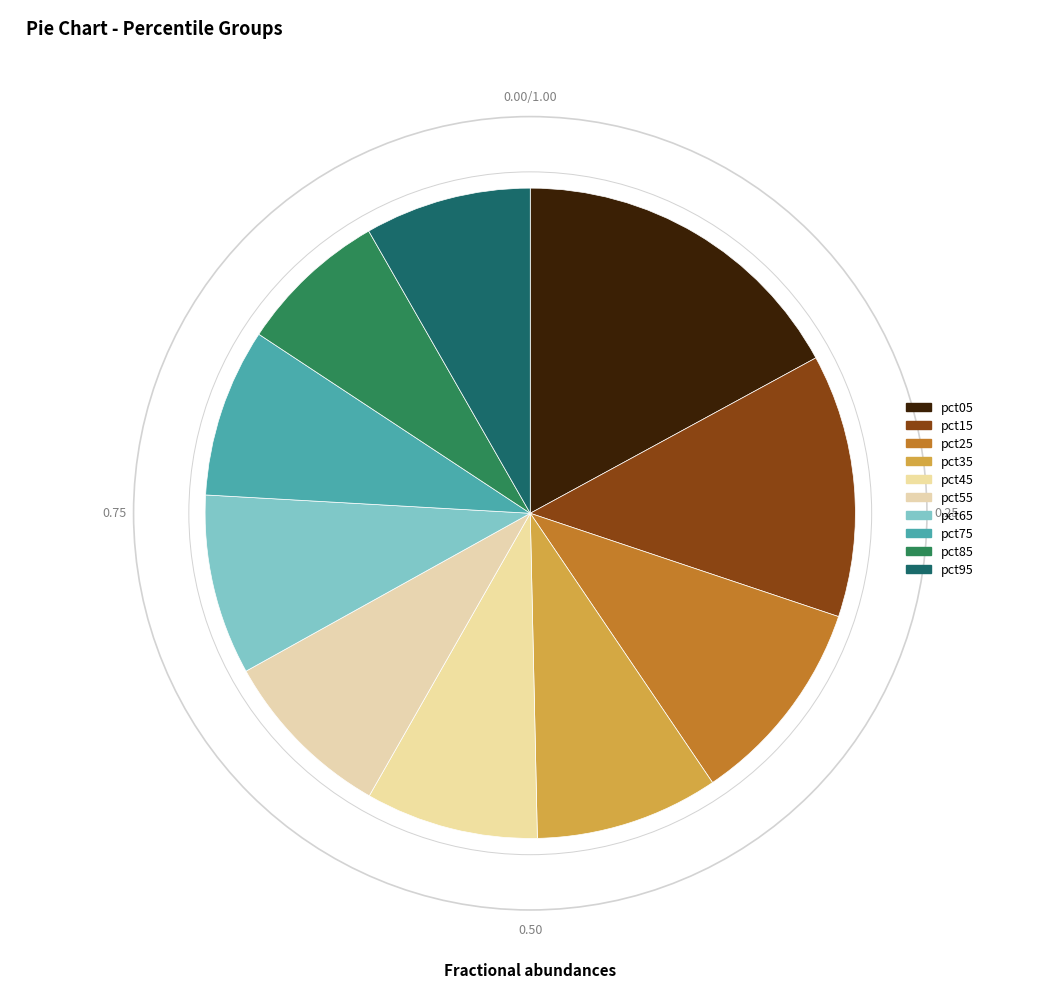

Which category has the smallest portion of the pie?

pct85